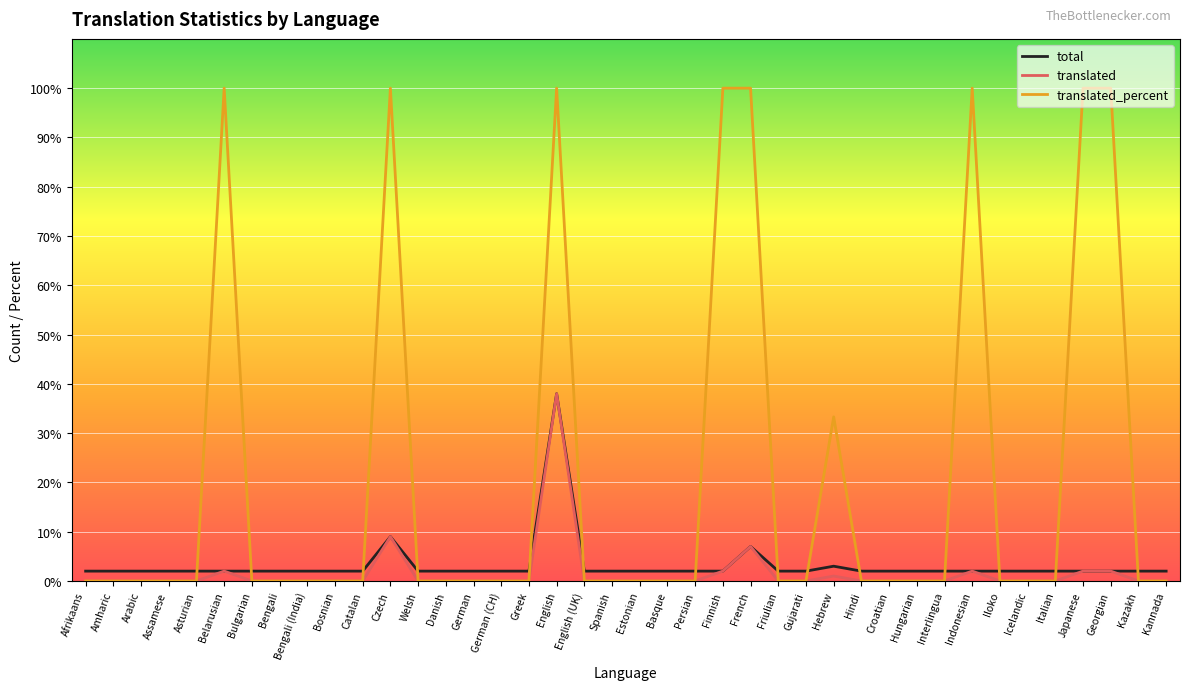

True or false: translated_percent has a value of 0.0 at Amharic.

True